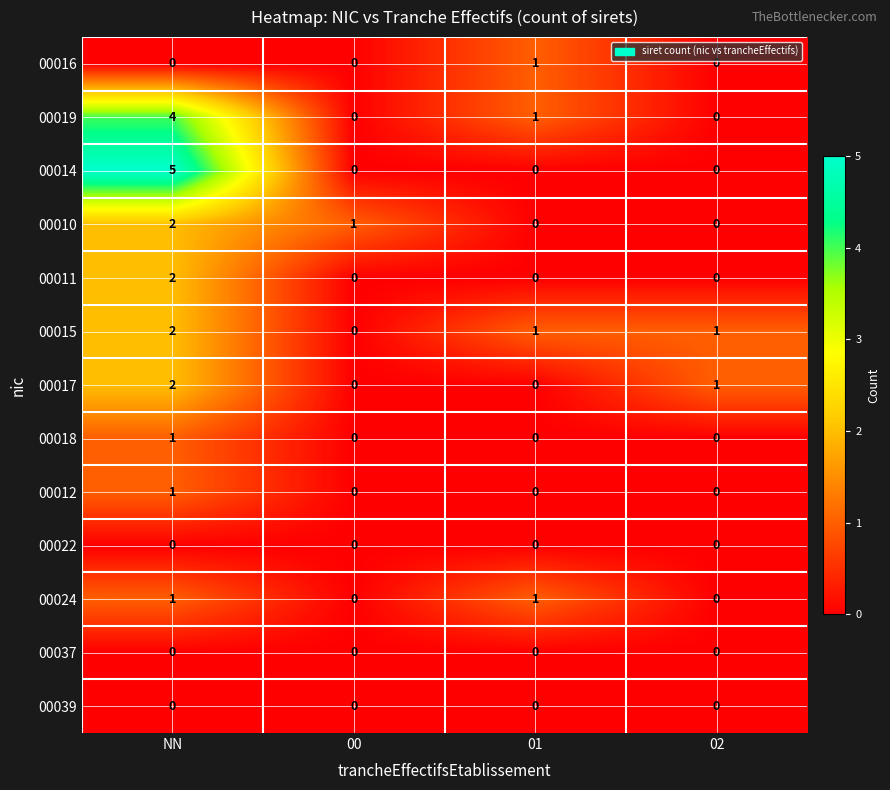

How many 00017 values are between 0 and 2?

4